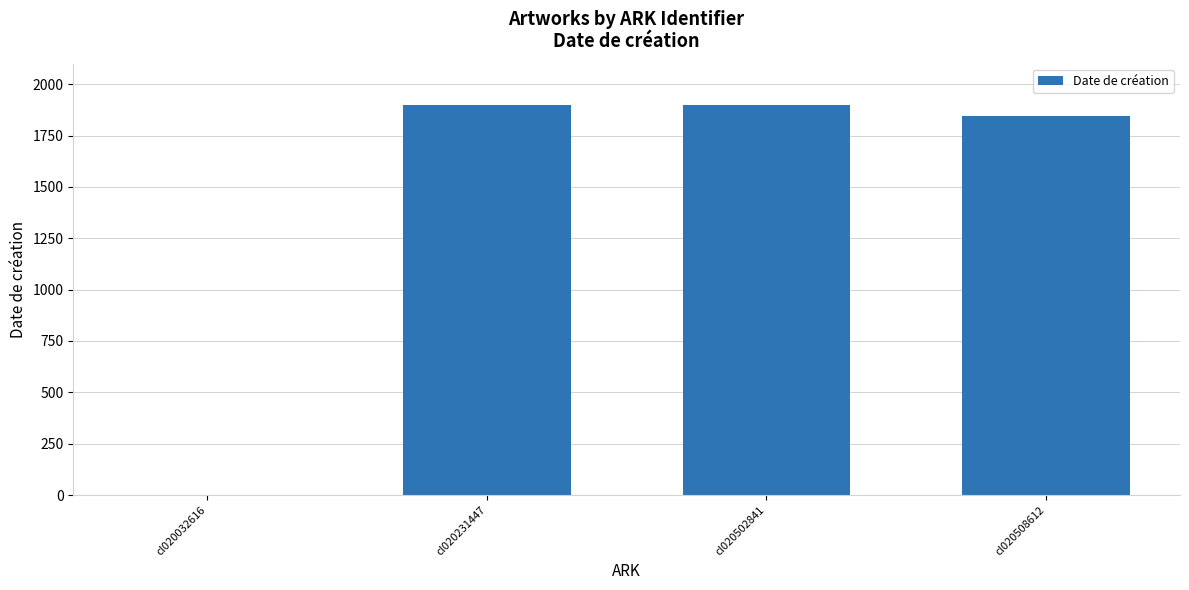

True or false: the data shows 1898 at cl020502841.

True